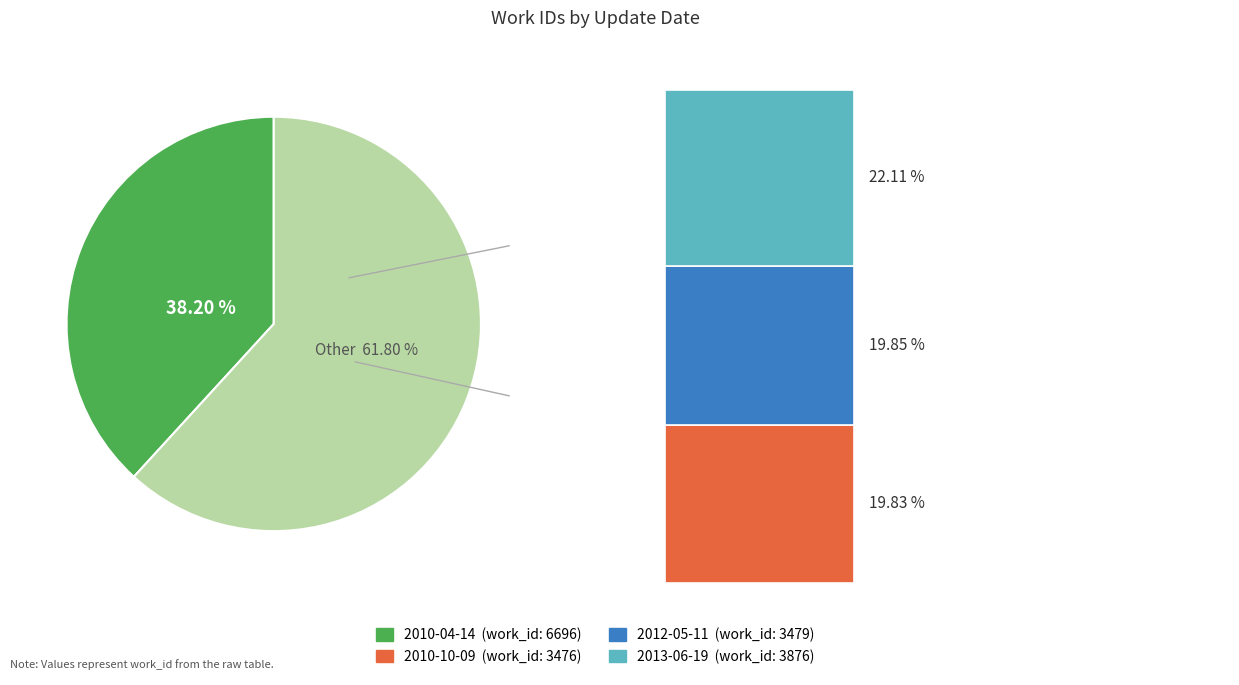

Rank the categories by value from highest to lowest.

2010-04-14, 2013-06-19, 2012-05-11, 2010-10-09